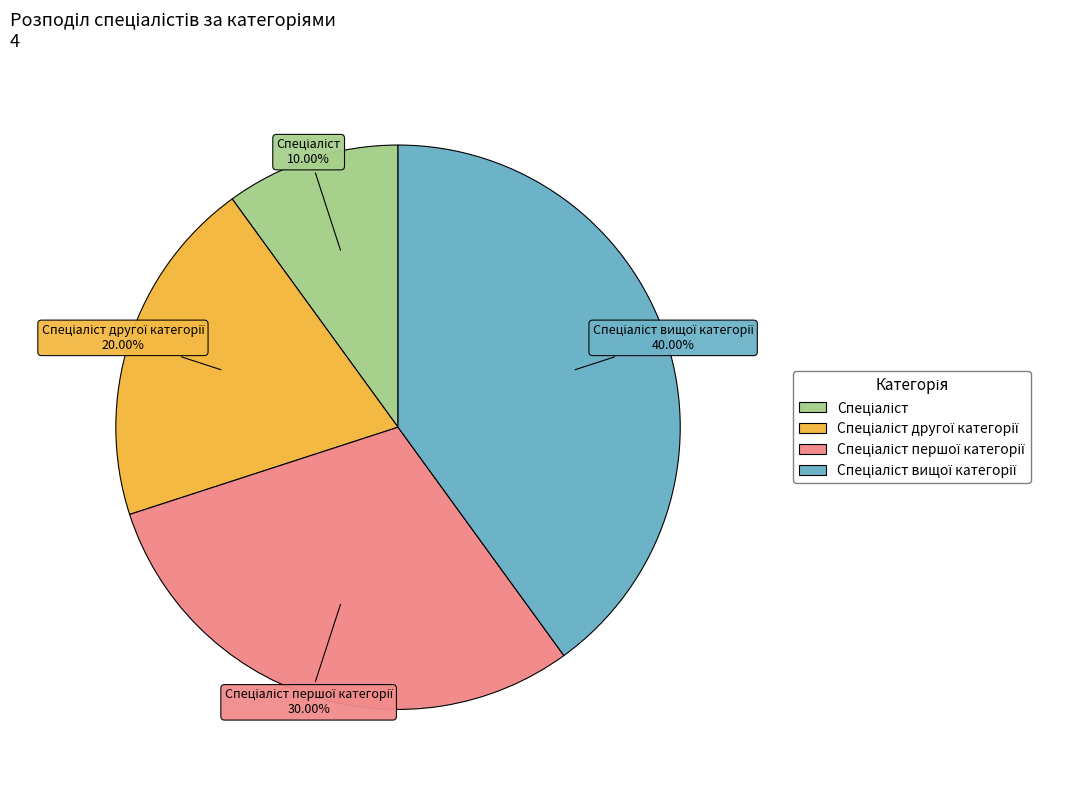

Count the number of slices in the pie.

4